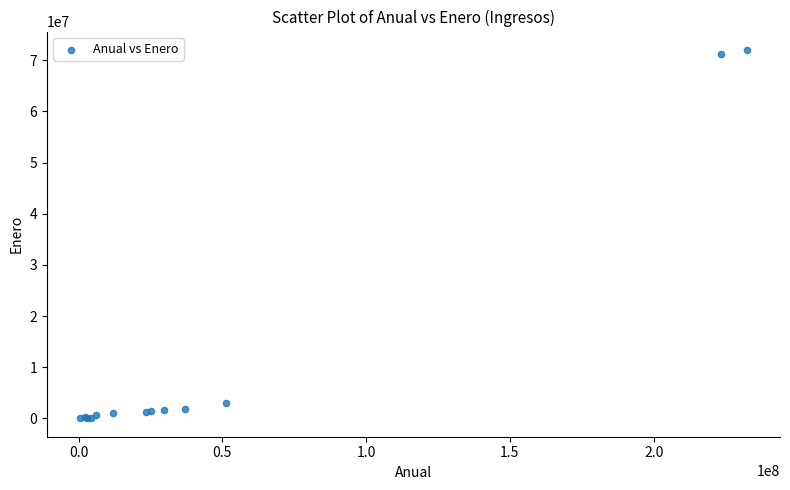

What Y value in the scatter plot is closest to 36024043?

3074643.7